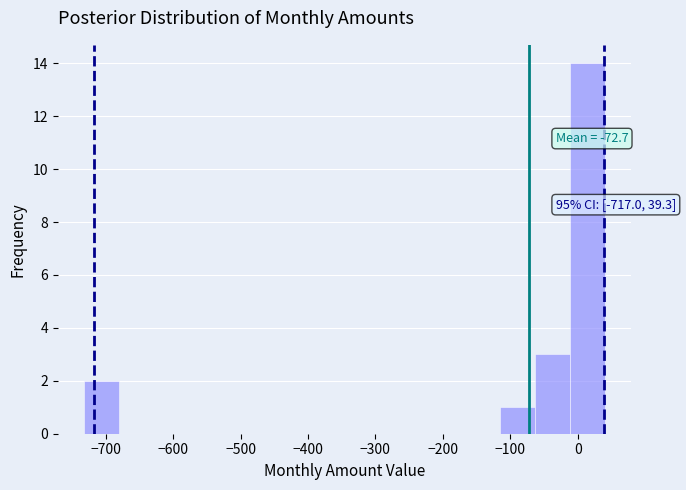

Over which range of the x-axis is the bar tallest?

-10 to 40